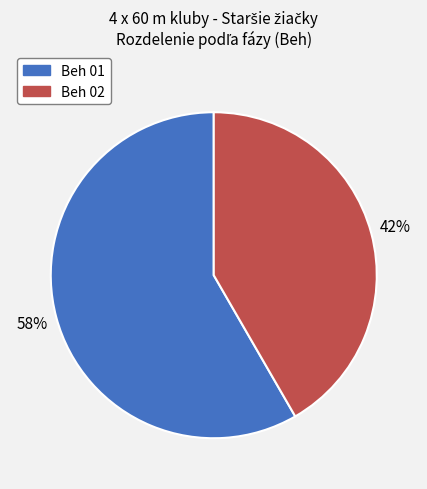

What is the ratio of the value at Beh 01 to the value at Beh 02?

1.4